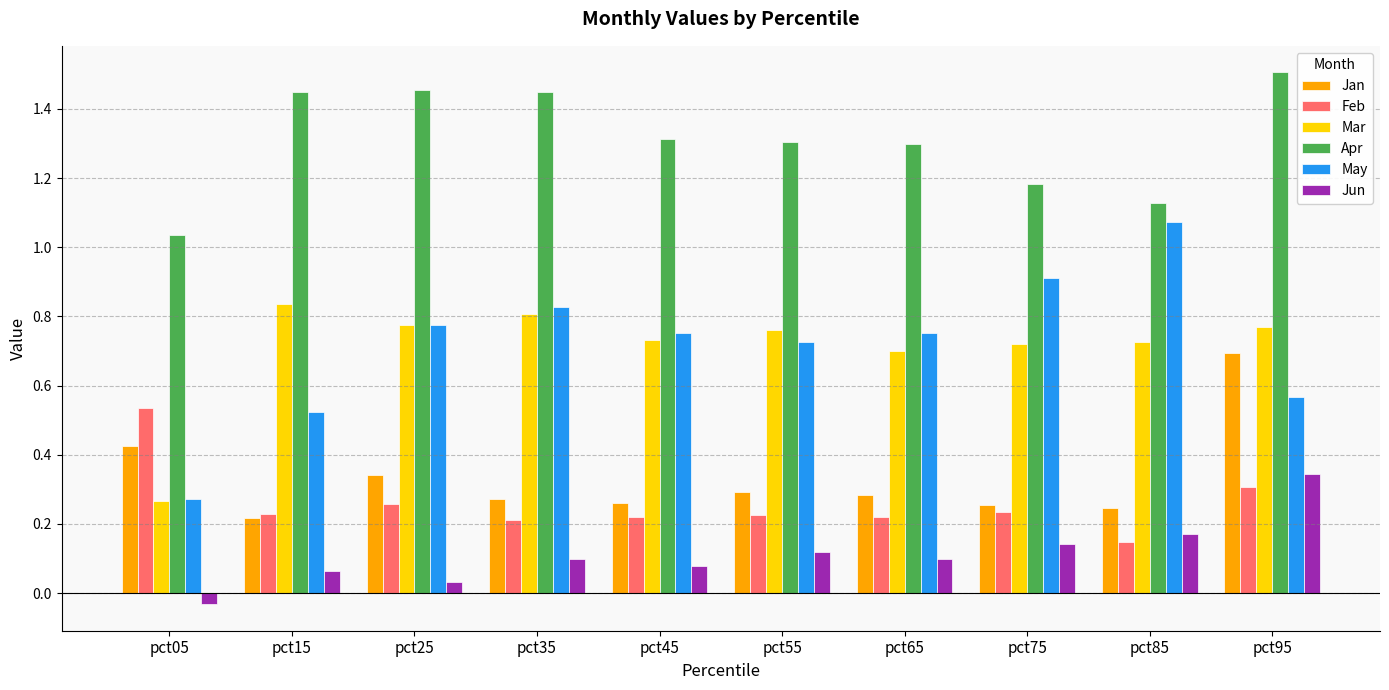

List the series in order of their peak value, lowest first.

Jun, Feb, Jan, Mar, May, Apr